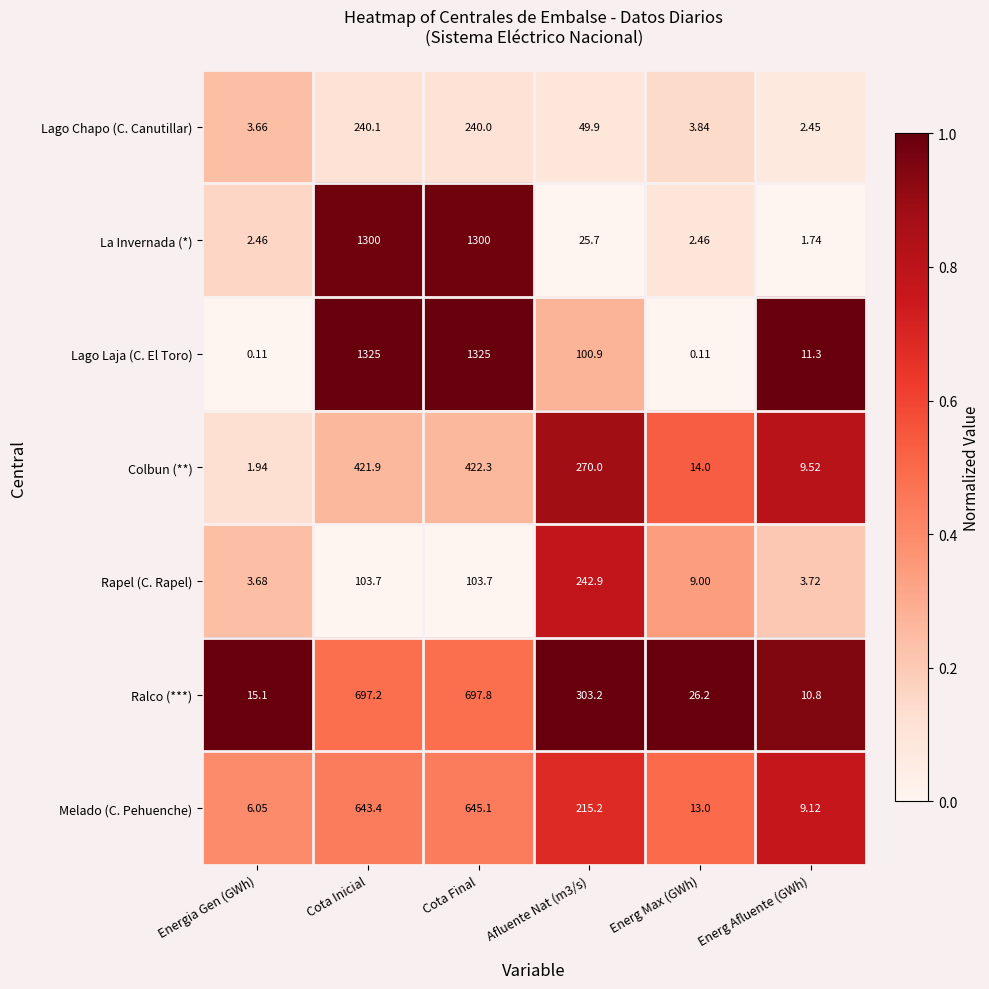

Which category has the highest value in the Lago Chapo (C. Canutillar) series?

Cota Inicial